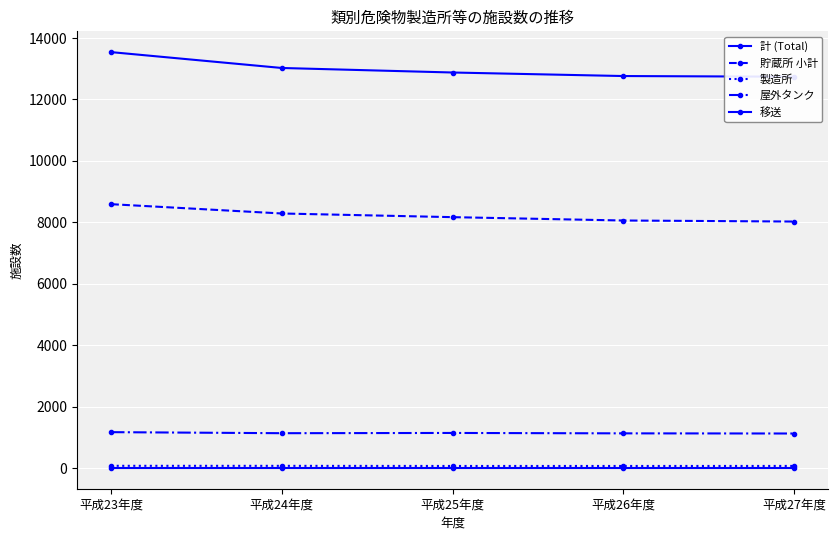

What is the total value across all series at 平成24年度?

22553